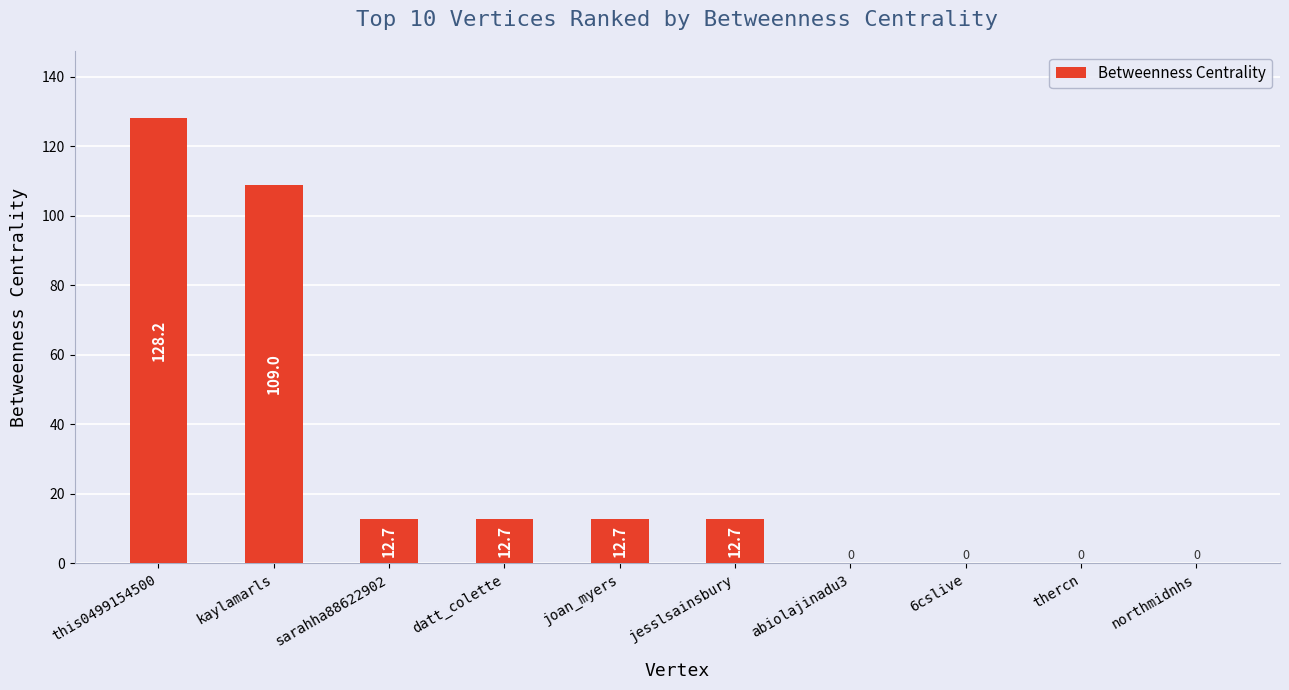

What is the greatest value displayed?

128.2